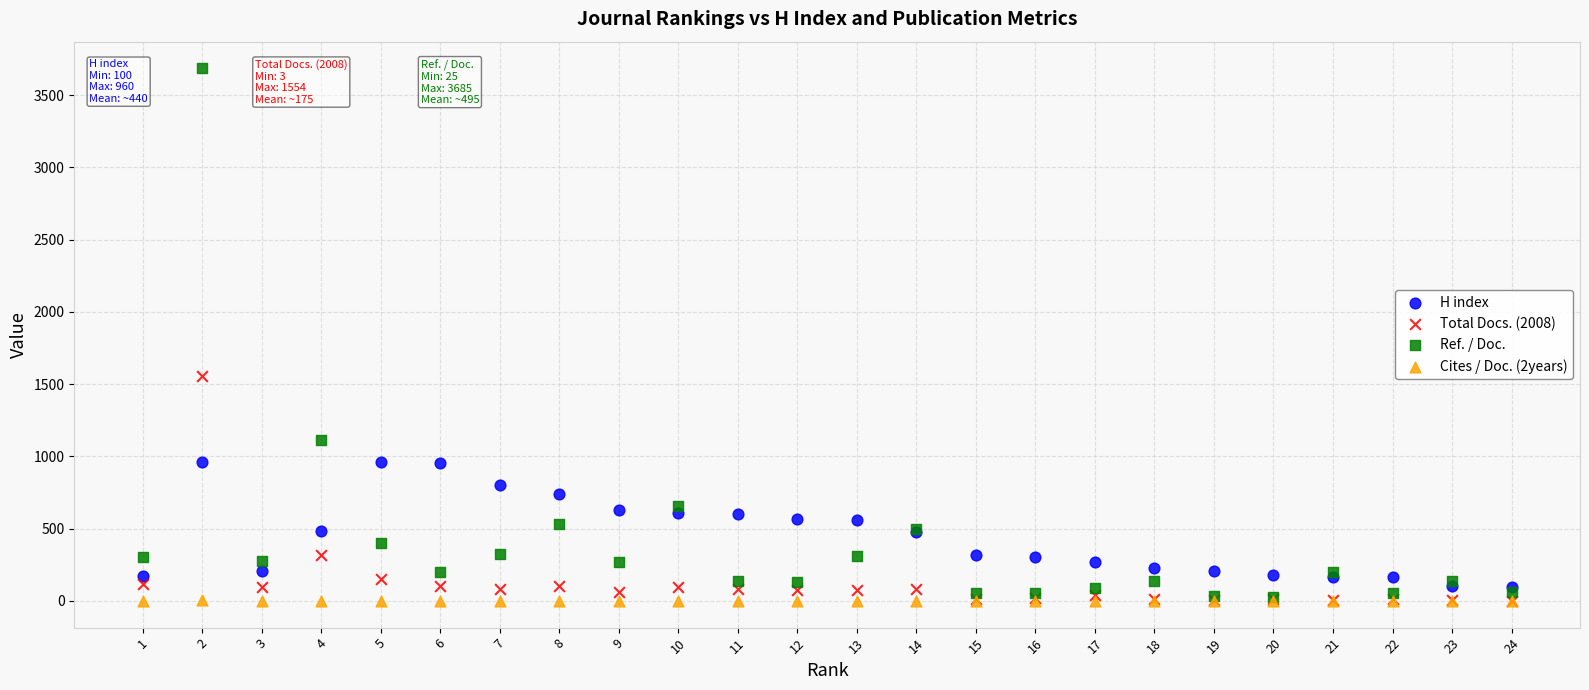

In the Ref. / Doc. series, what Y value is closest to 1855?

1116